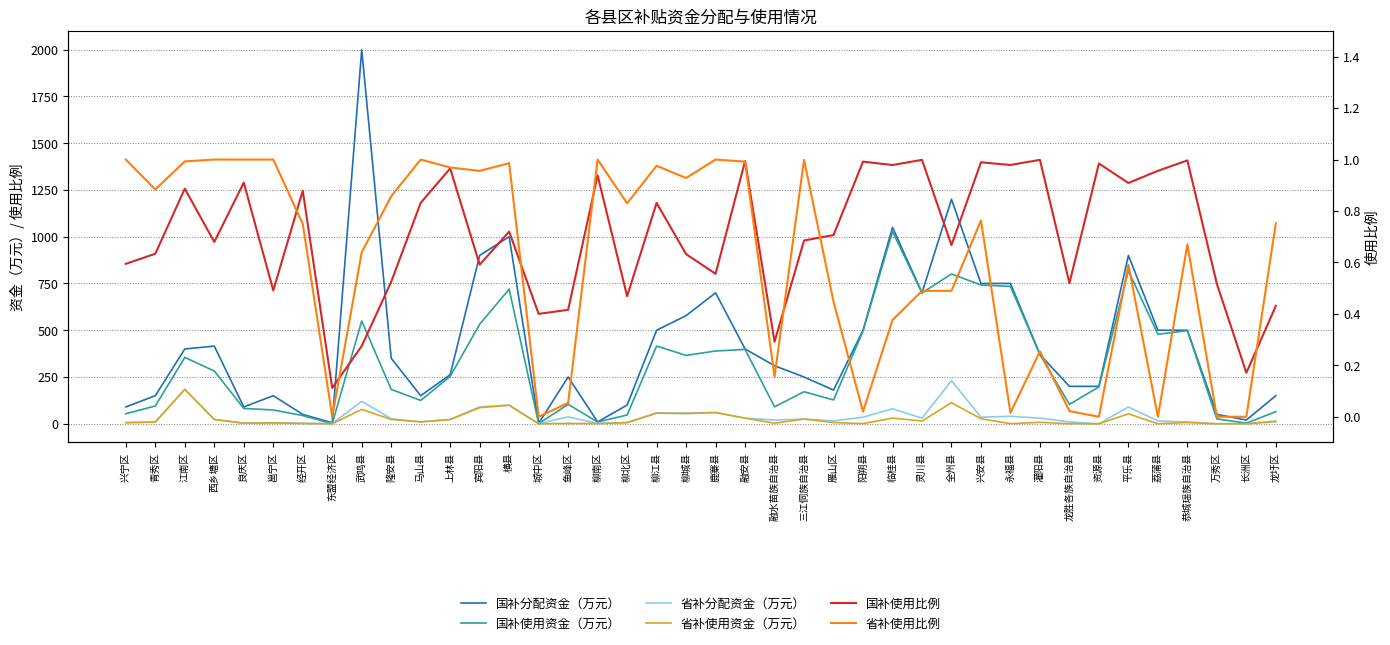

What is the difference between the 国补使用资金（万元） values at 恭城瑶族自治县 and 全州县?

302.6